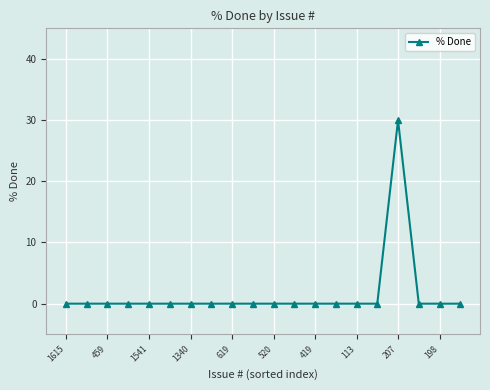

Reading right to left, extract all data points from this chart.

0	0	0	30	0	0	0	0	0	0	0	0	0	0	0	0	0	0	0	0